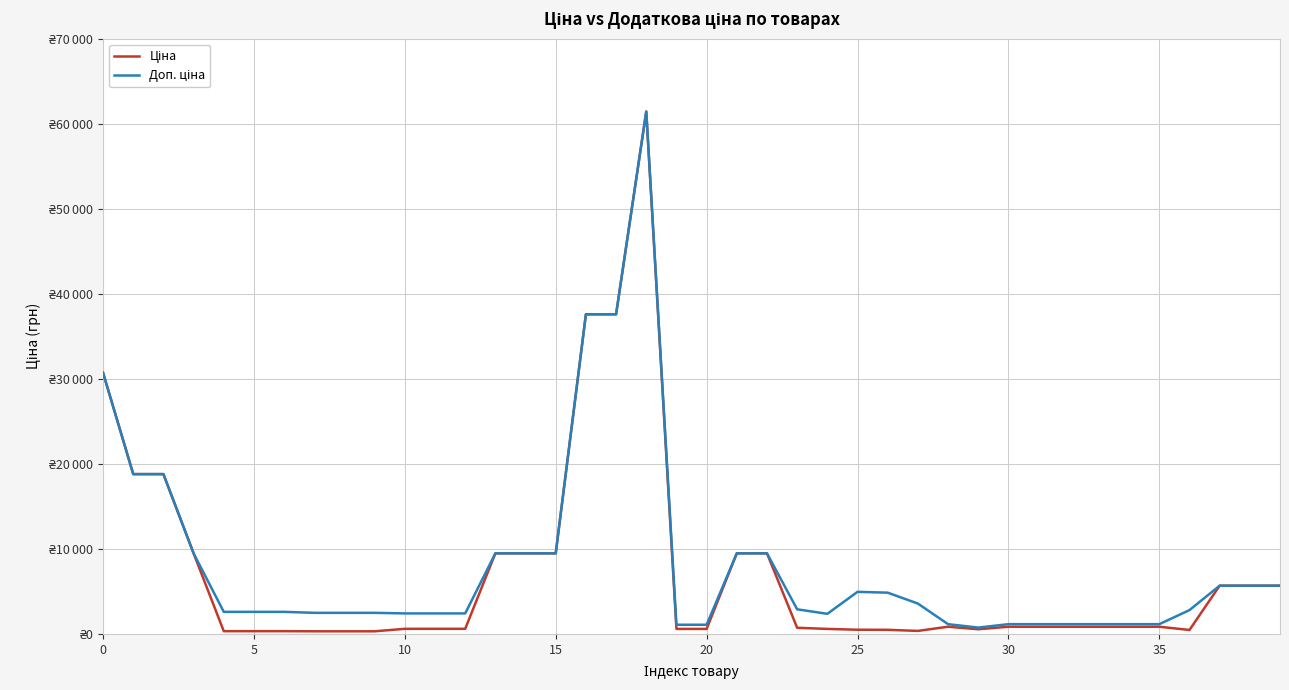

At which category is the sum across all series the highest?

18